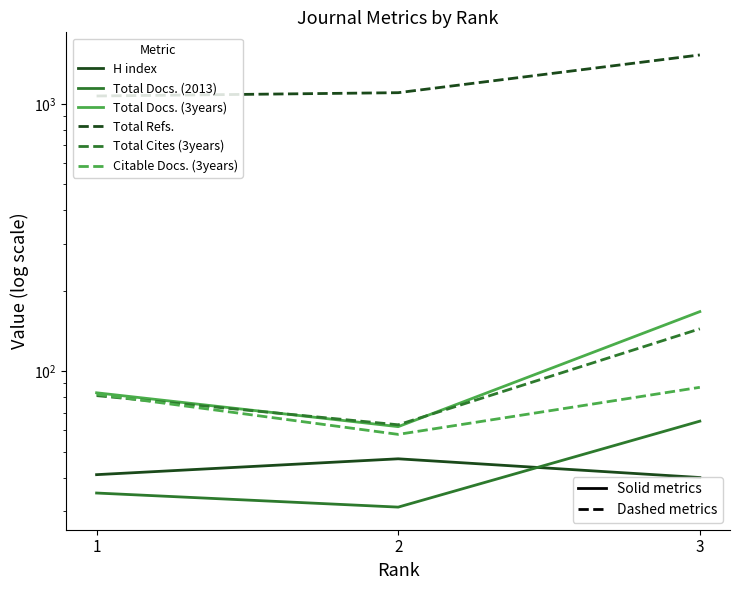

What is the value of the Total Docs. (2013) point at the 3rd from the left?

65